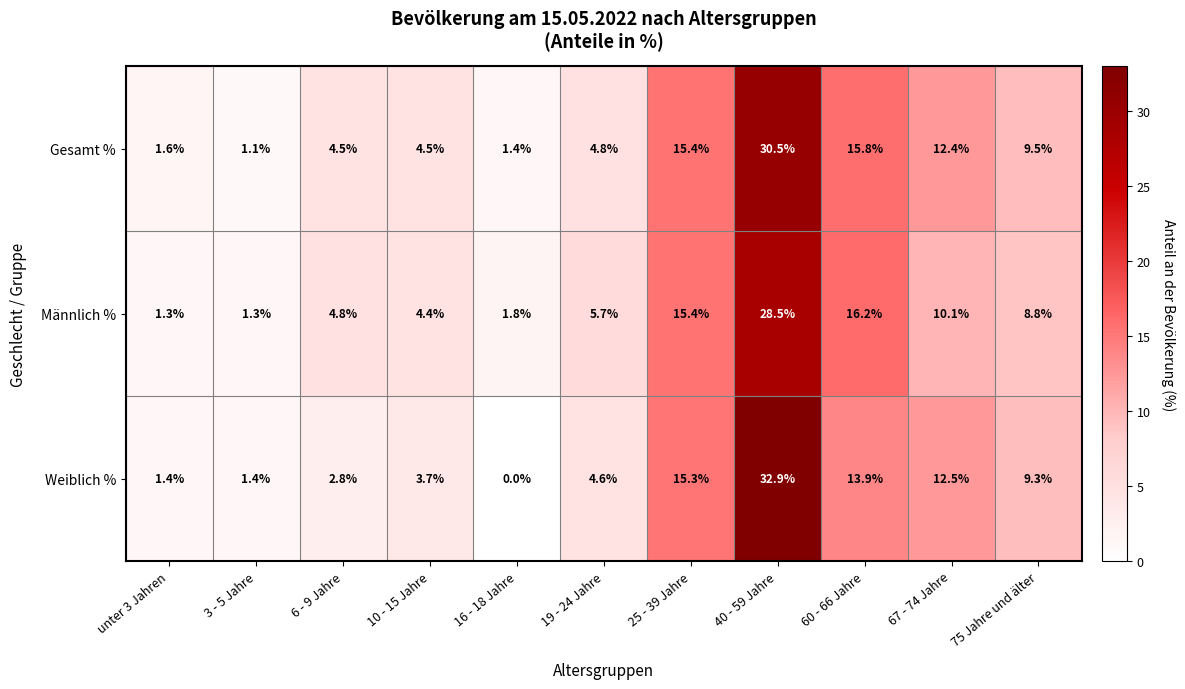

What is the difference between the second highest and second lowest values in the Gesamt % series?

14.4